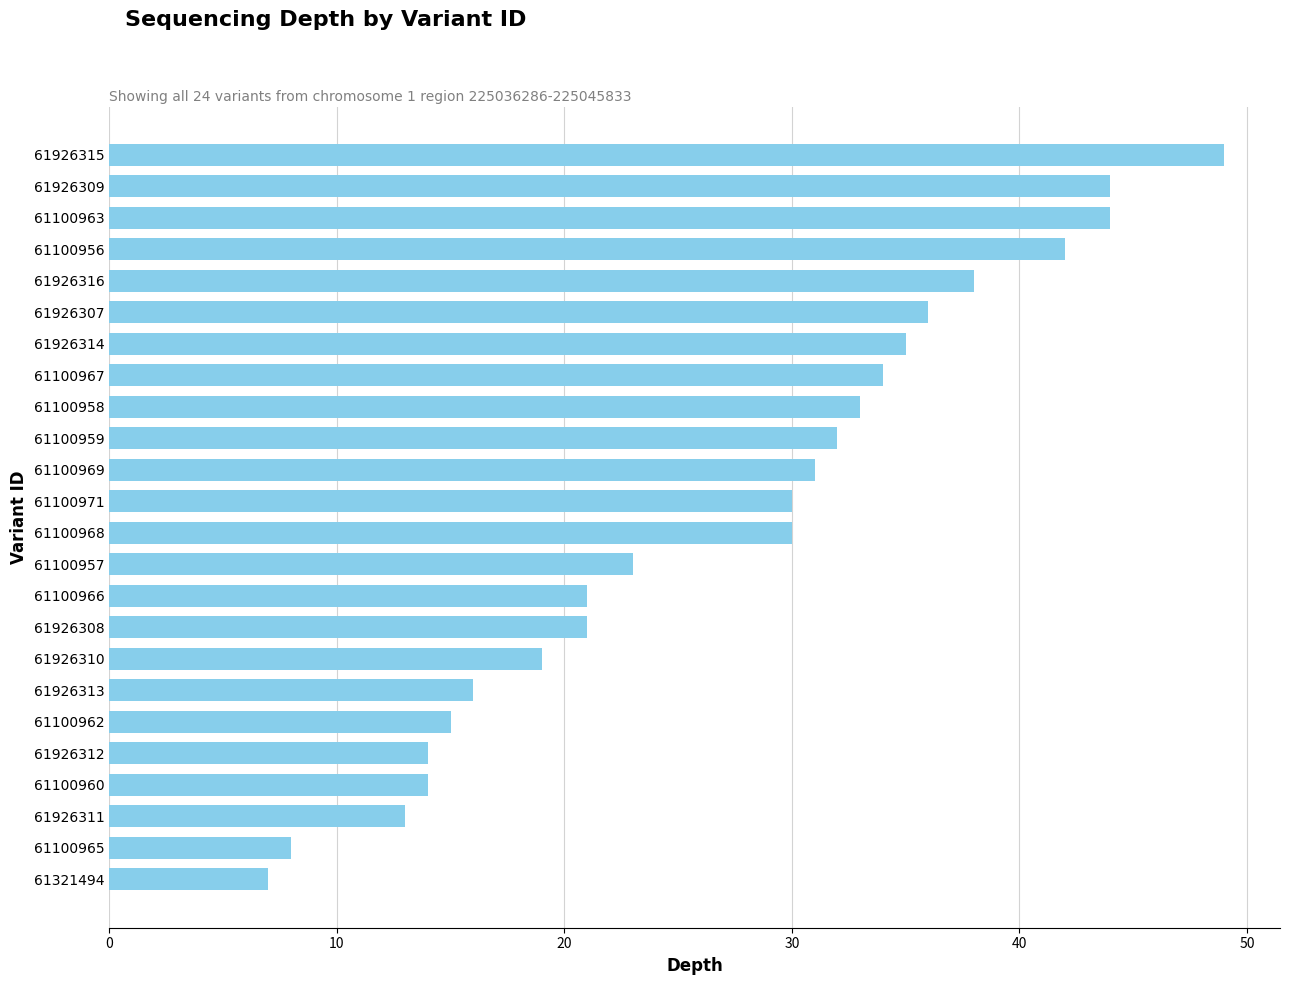

The value at 61926311 is 13. True or false?

True